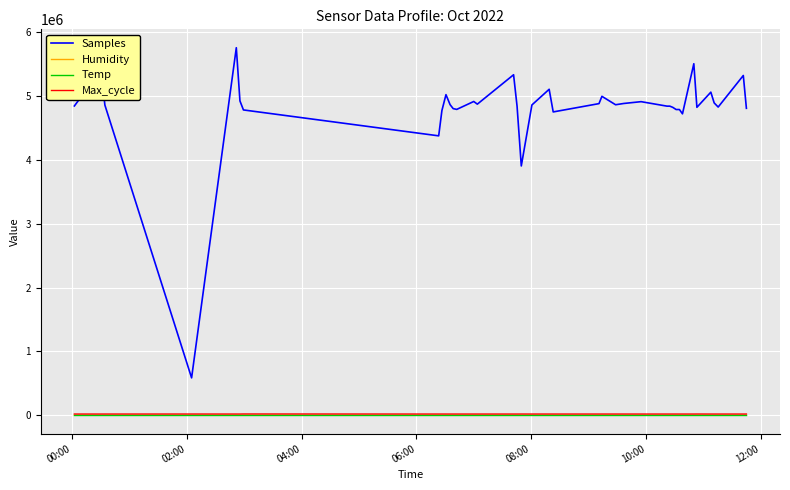

True or false: Temp has more than 2 interior local peaks.

True